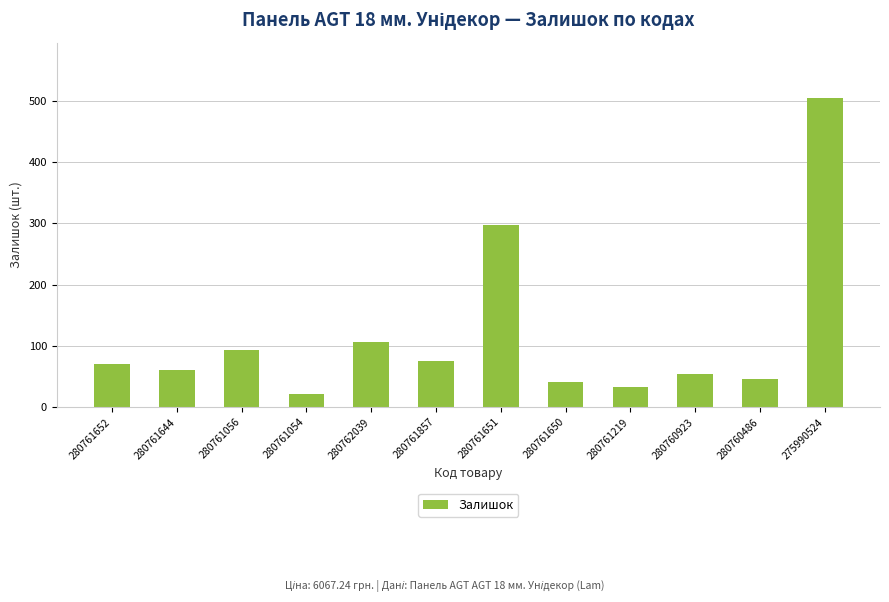

What is the label of the 6th bar from the right?

280761651